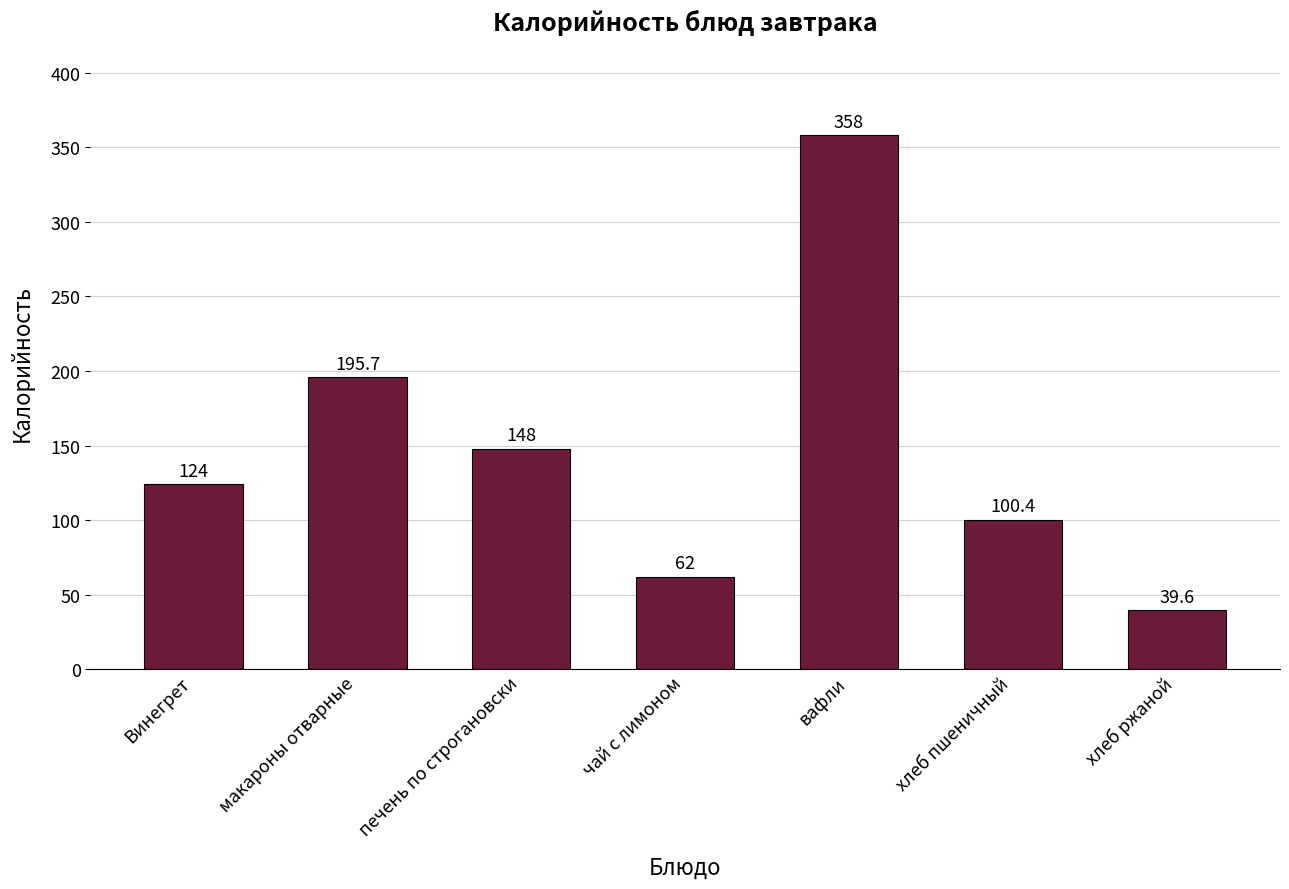

Reading left to right, list all the values displayed in this chart.

124.0	195.7	148.0	62.0	358.0	100.4	39.6